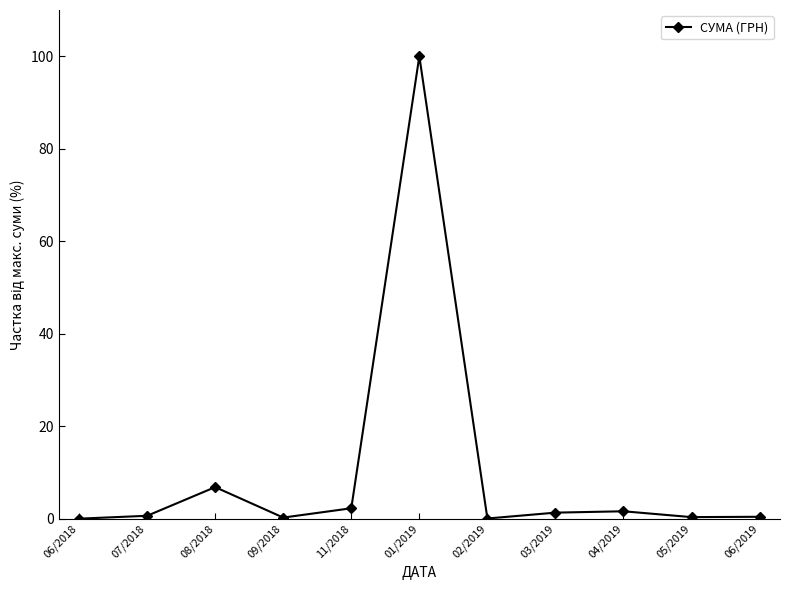

Is it true that the value at 08/2018 is 11.5?

False